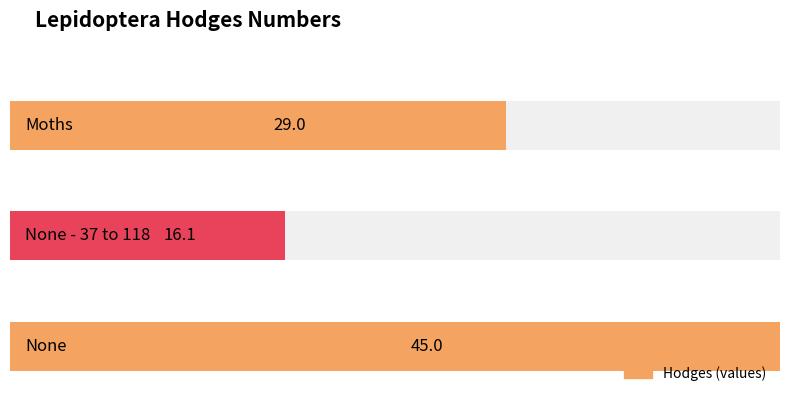

Reading right to left, what are all the values shown in this chart?

None=45.0	None - 37 to 118=16.1	Moths=29.0